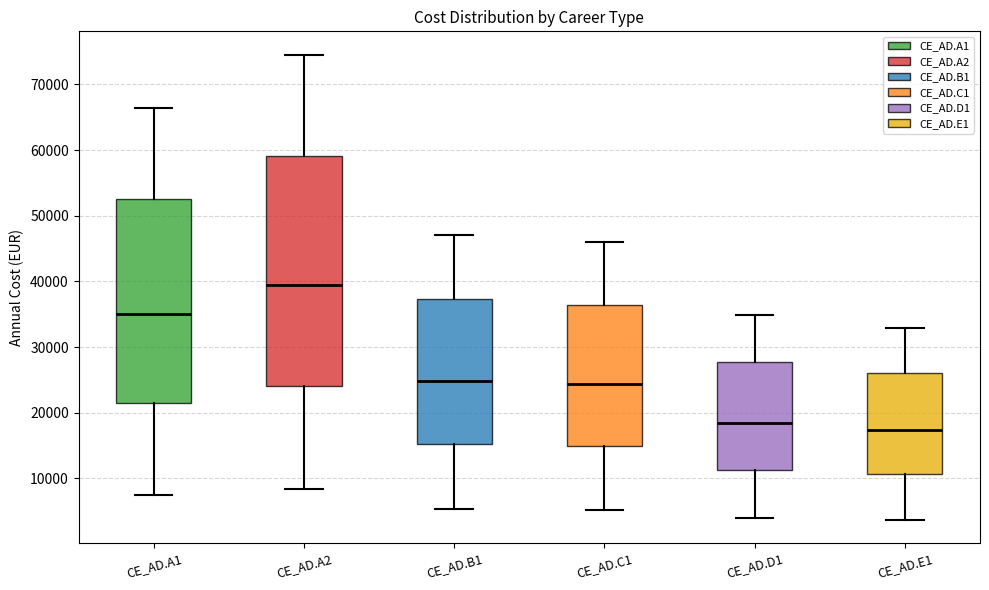

Reading left to right, read every box against the y-axis: the position of its median line, the range the box covers, and the ends of its whiskers. The values are not printed on the chart, so give them approximately, as read against the axis.

CE_AD.A1: median 35000, box 21000 to 53000, whiskers 7000 to 66000
CE_AD.A2: median 39000, box 24000 to 59000, whiskers 8000 to 75000
CE_AD.B1: median 25000, box 15000 to 37000, whiskers 5000 to 47000
CE_AD.C1: median 24000, box 15000 to 36000, whiskers 5000 to 46000
CE_AD.D1: median 18000, box 11000 to 28000, whiskers 4000 to 35000
CE_AD.E1: median 17000, box 11000 to 26000, whiskers 4000 to 33000